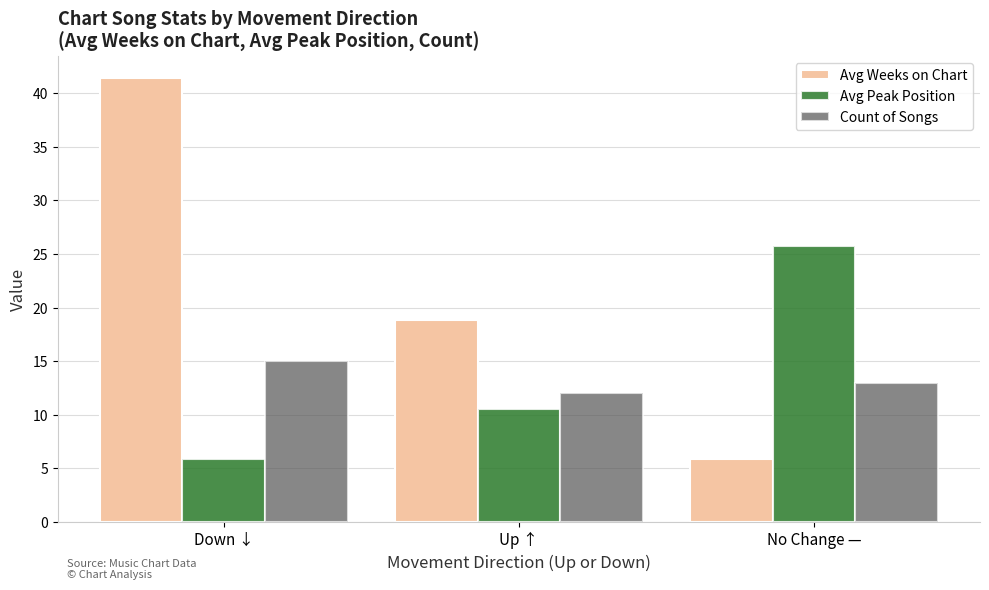

What position from the left is Down ↓?

1